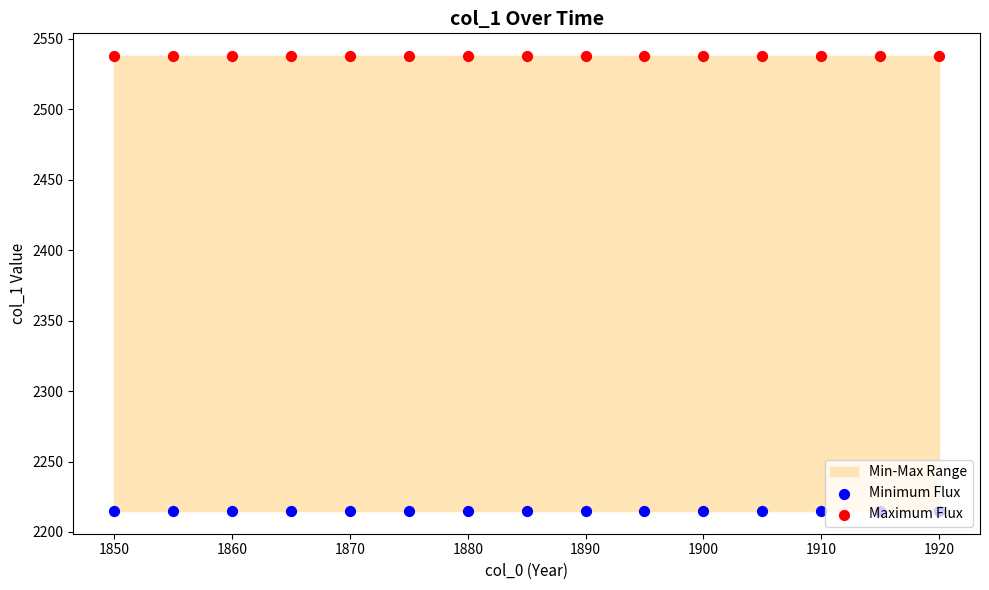

Which series has the largest Y range (max minus min)?

Minimum Flux